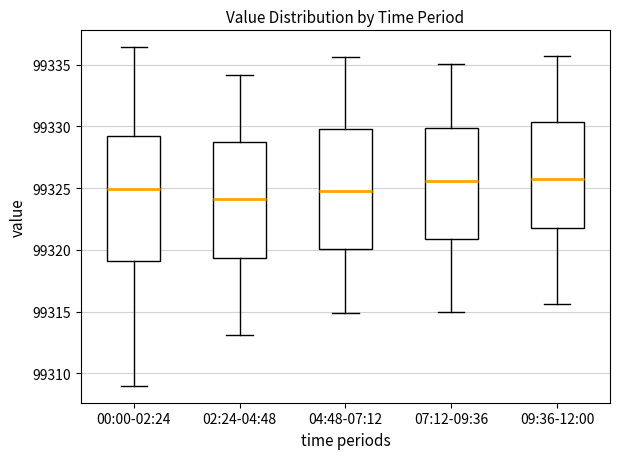

Where is the upper edge of the box for 02:24-04:48 on the y-axis? The values are not printed on the chart, so give them approximately, as read against the axis.

99329.0